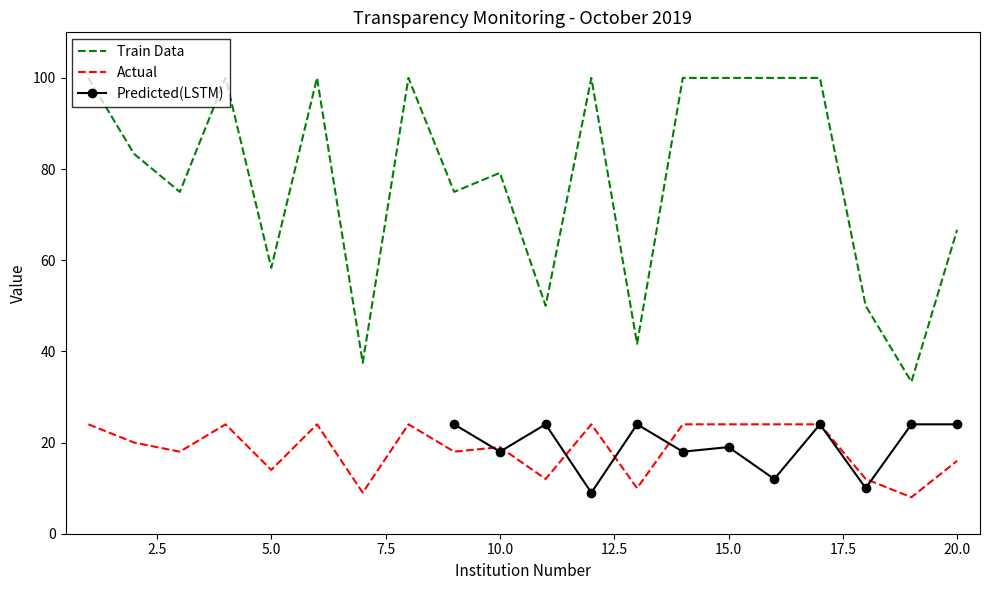

How many categories are shown in the chart?

20